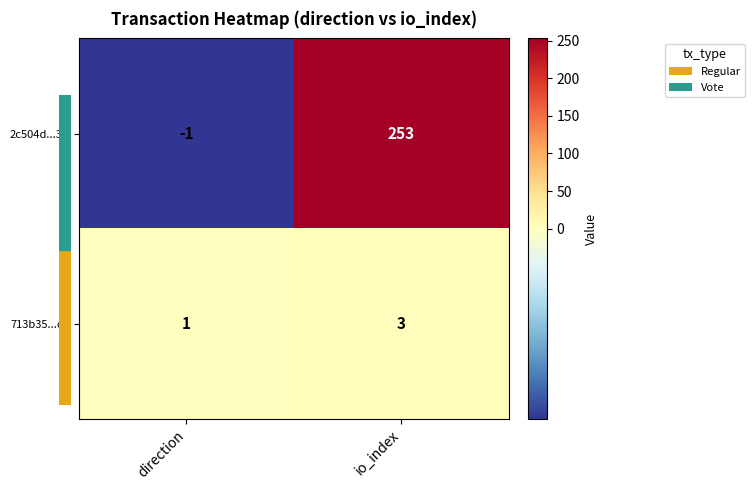

Reading left to right, transcribe all the data shown in this chart.

2c504d...3a: direction=-1	io_index=253
713b35...cc: direction=1	io_index=3